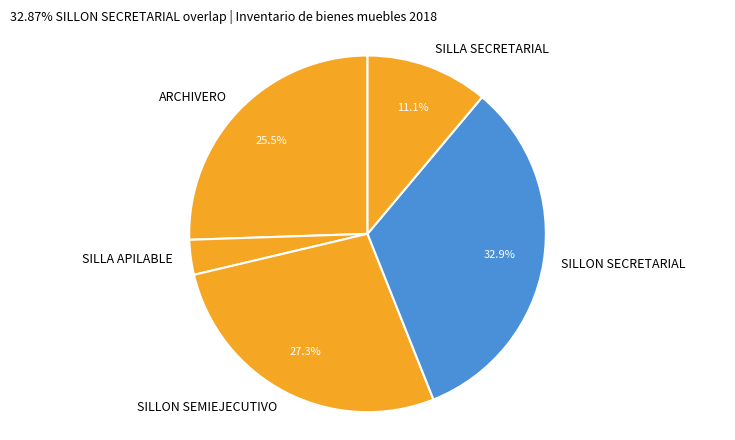

To the nearest percent, what is the difference between the largest and smallest slice percentages?

30%